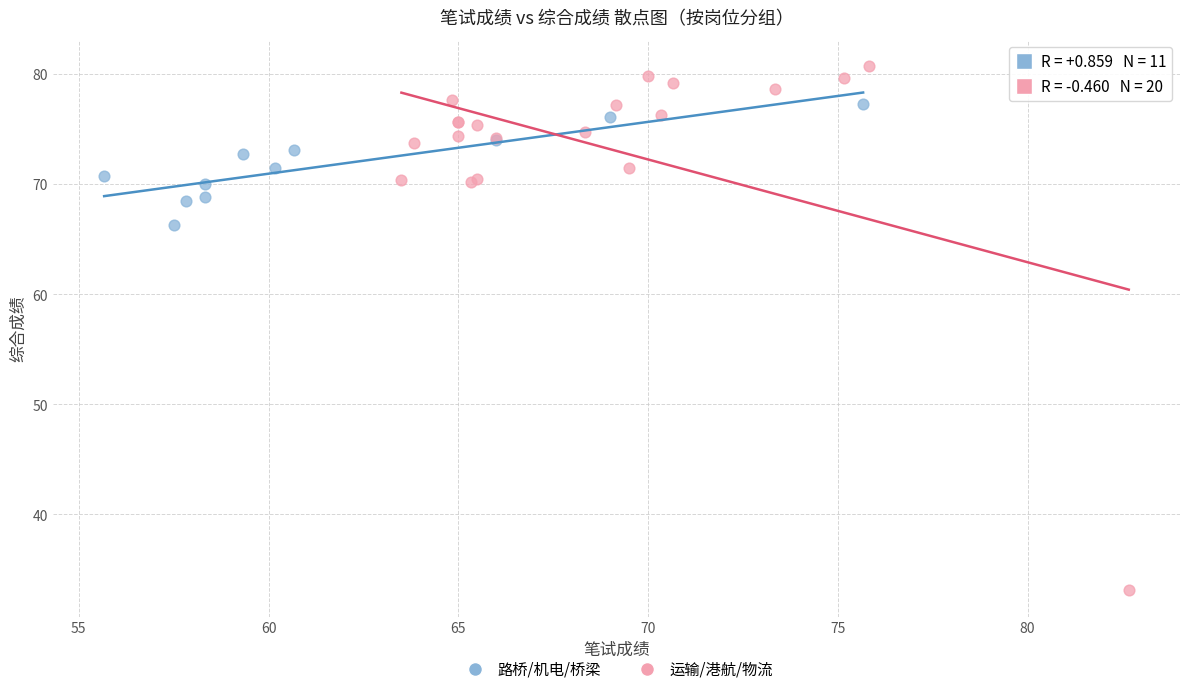

Which series has the widest spread of Y values?

运输/港航/物流